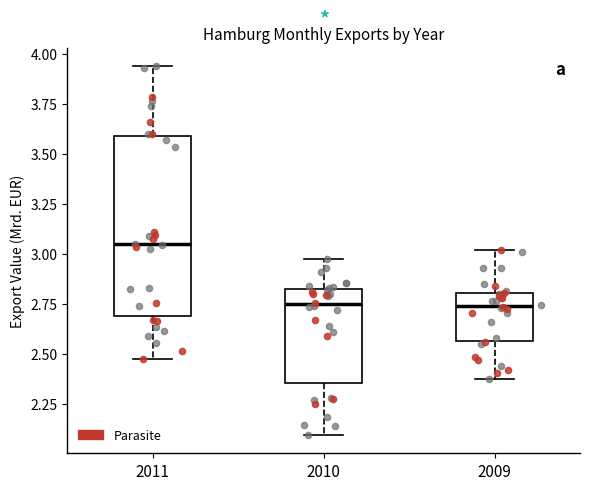

Reading left to right, transcribe this box plot: for each box, give where its median line is, the range the box spans, and where its two whiskers end, as read against the y-axis. The values are not printed on the chart, so give them approximately, as read against the axis.

2011: median 3.05, box 2.70 to 3.60, whiskers 2.45 to 3.95
2010: median 2.75, box 2.35 to 2.85, whiskers 2.10 to 2.95
2009: median 2.75, box 2.55 to 2.80, whiskers 2.40 to 3.00